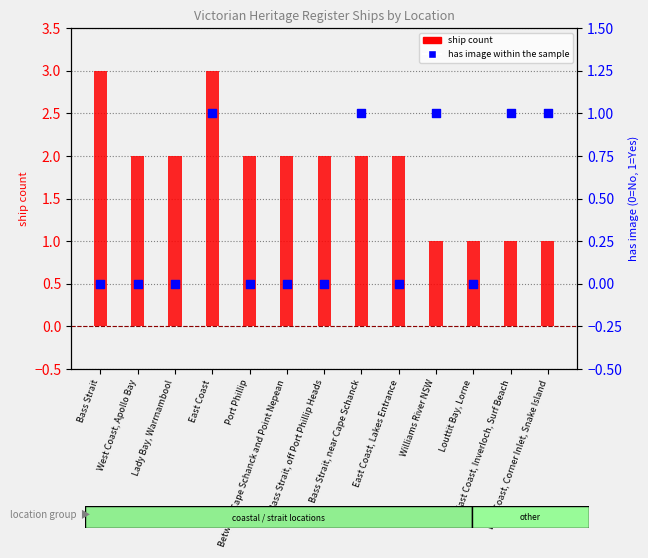

Which series has the largest total across all categories?

ship count